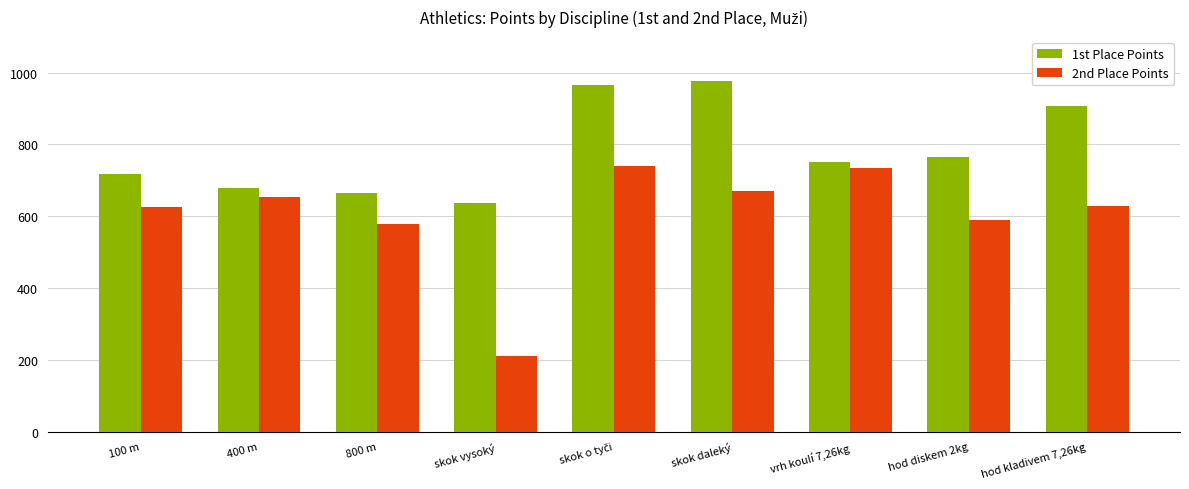

Between 100 m and vrh koulí 7,26kg, which series saw the biggest shift?

2nd Place Points